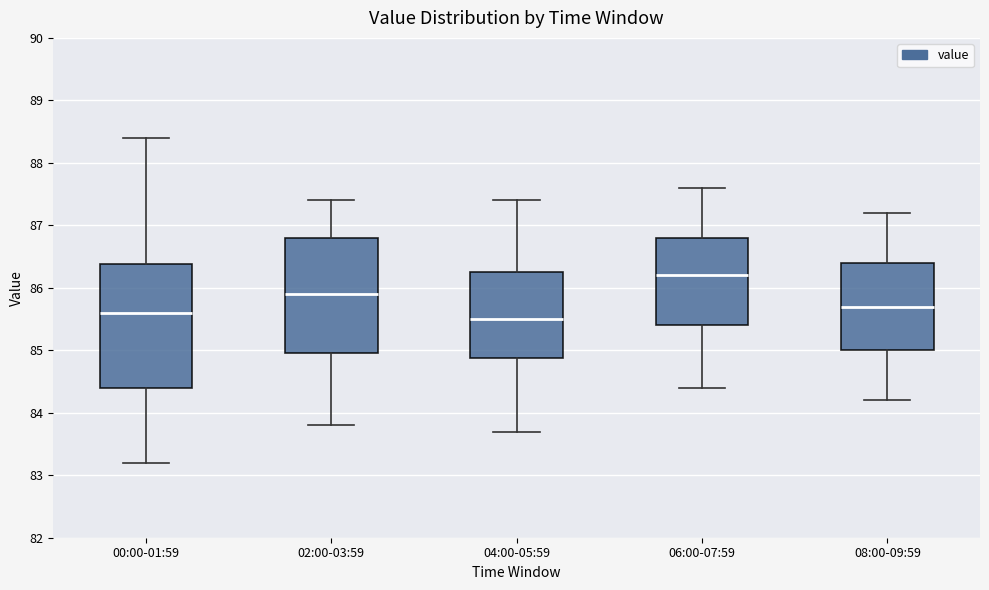

Where is the upper edge of the box for 02:00-03:59 on the y-axis? The values are not printed on the chart, so give them approximately, as read against the axis.

86.8